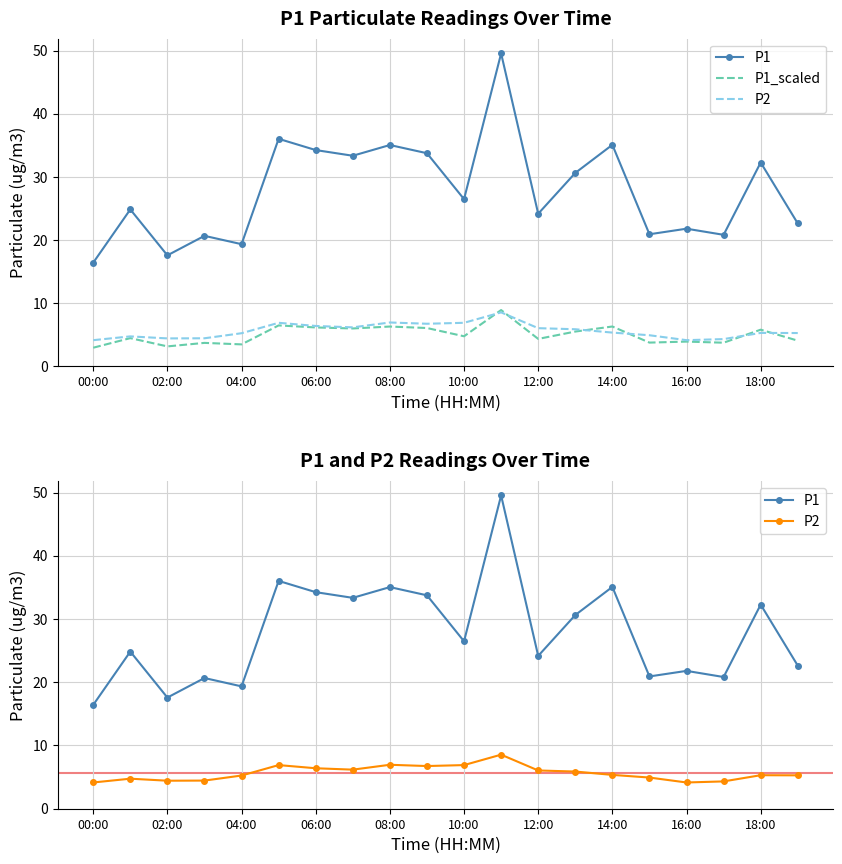

True or false: P1_scaled and P1 cross at least once.

False